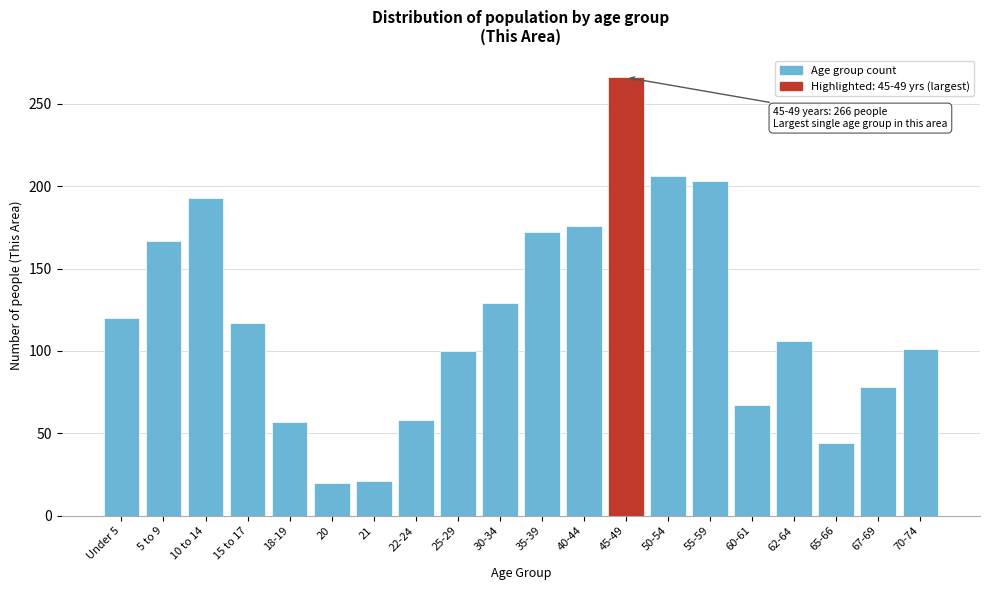

What is the average value?

120